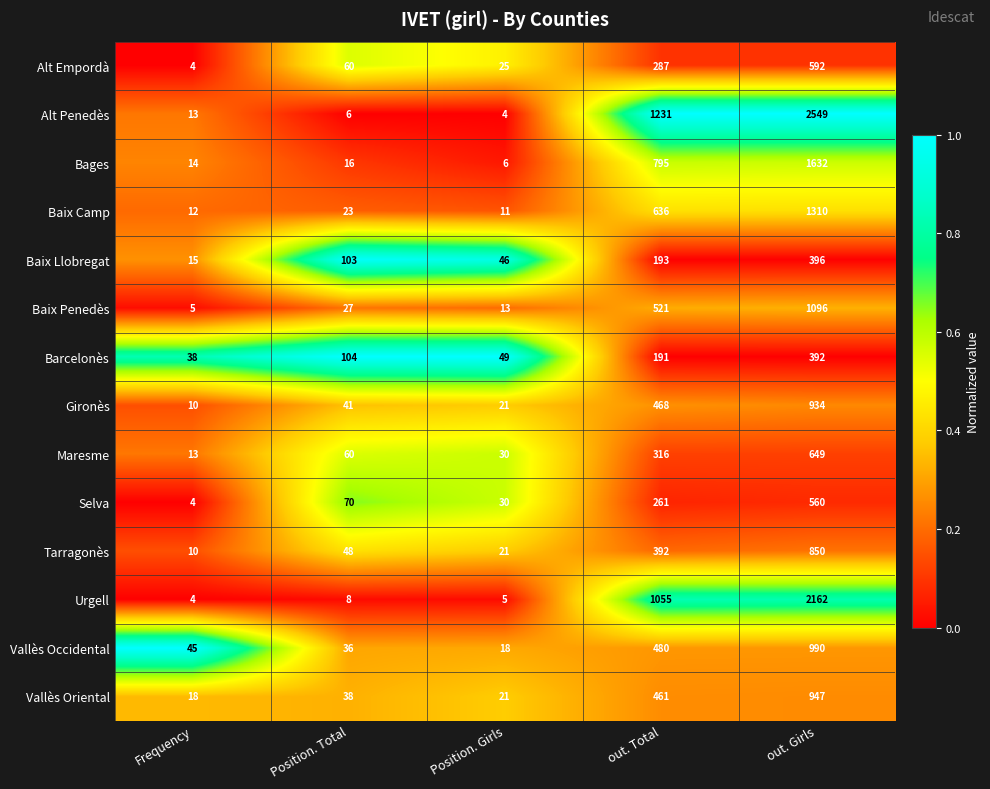

At which label is Baix Llobregat closest to 205?

out. Total